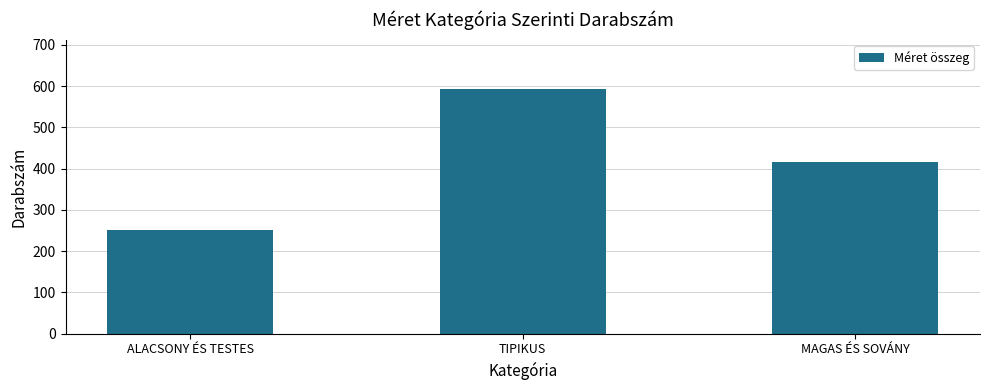

What is the change in value from ALACSONY ÉS TESTES to TIPIKUS?

+342